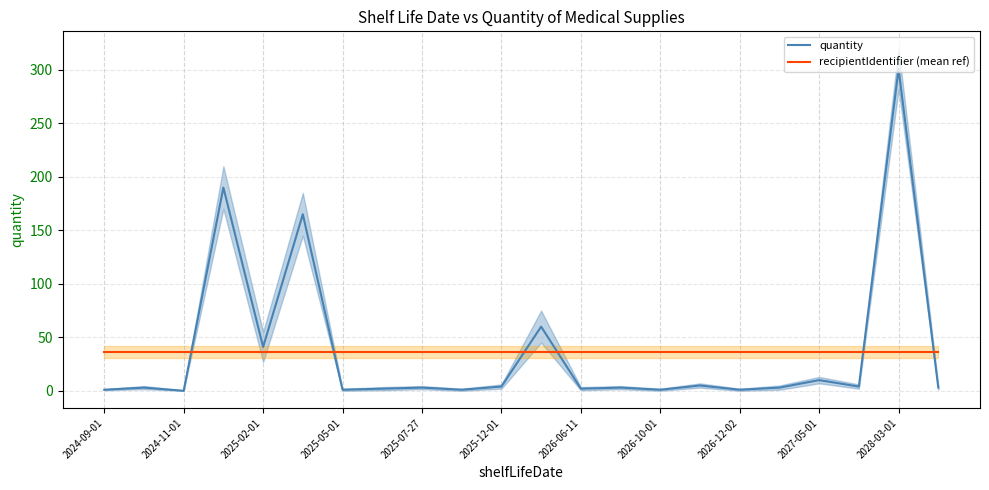

What is the highest value of the quantity series?

301.0